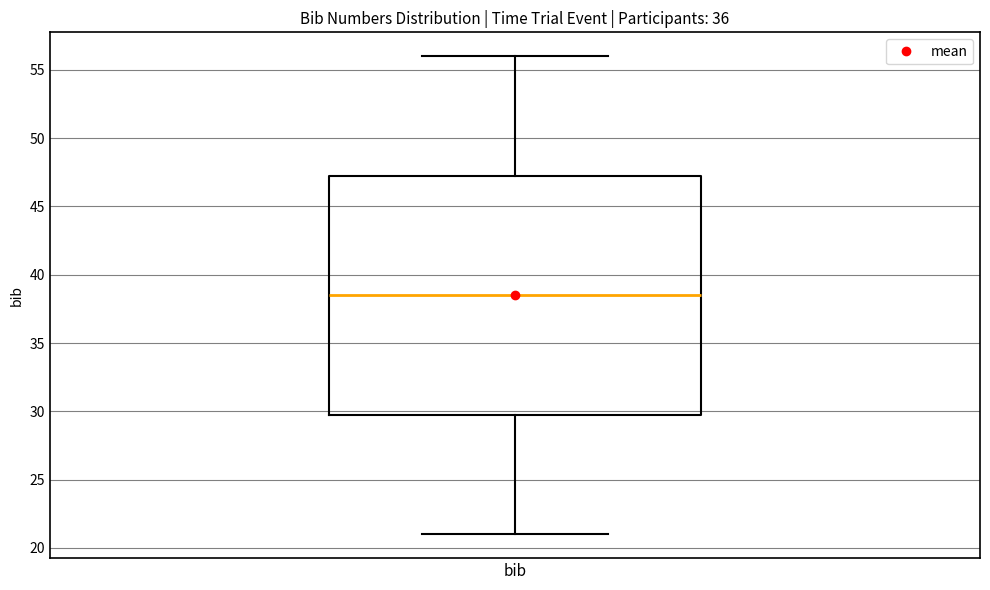

Where does the lower whisker of the box for bib end on the y-axis? The values are not printed on the chart, so give them approximately, as read against the axis.

21.0